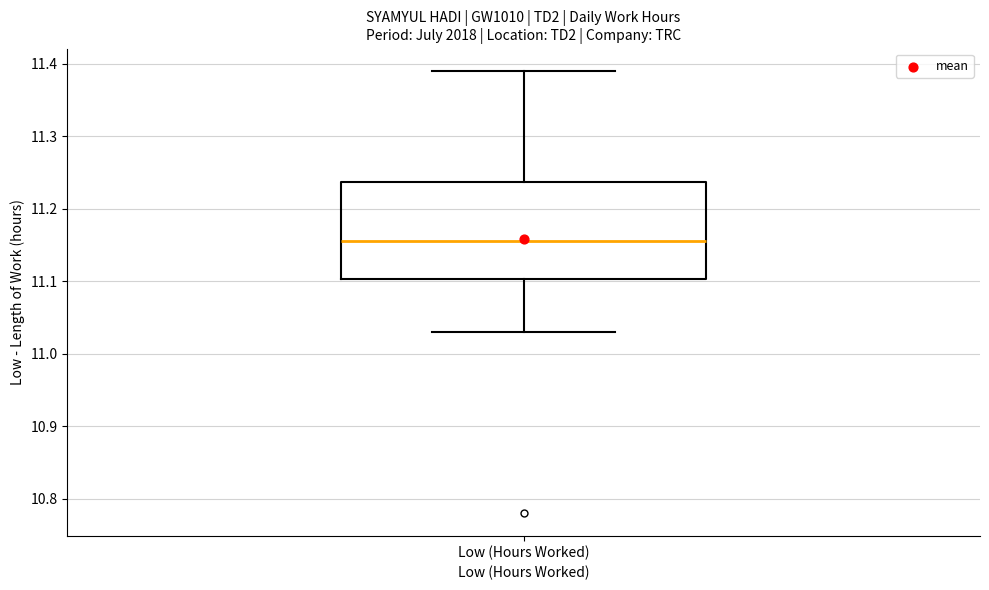

Where is the lower edge of the box for Low (Hours Worked) on the y-axis? The values are not printed on the chart, so give them approximately, as read against the axis.

11.10